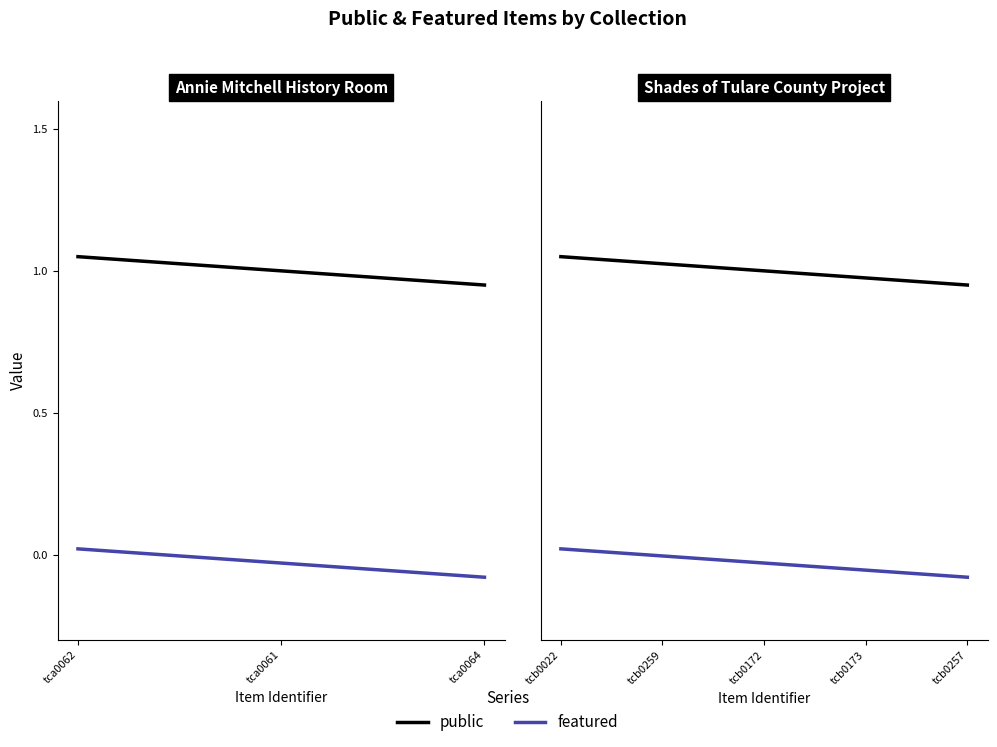

What are all the series names shown in the legend?

public, featured